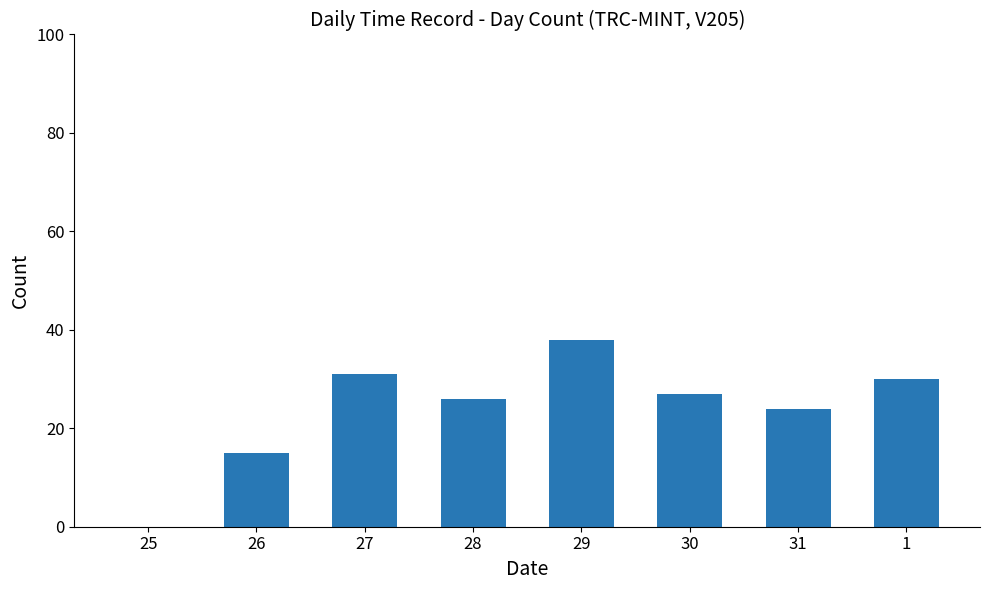

What is the sum of all values?

191